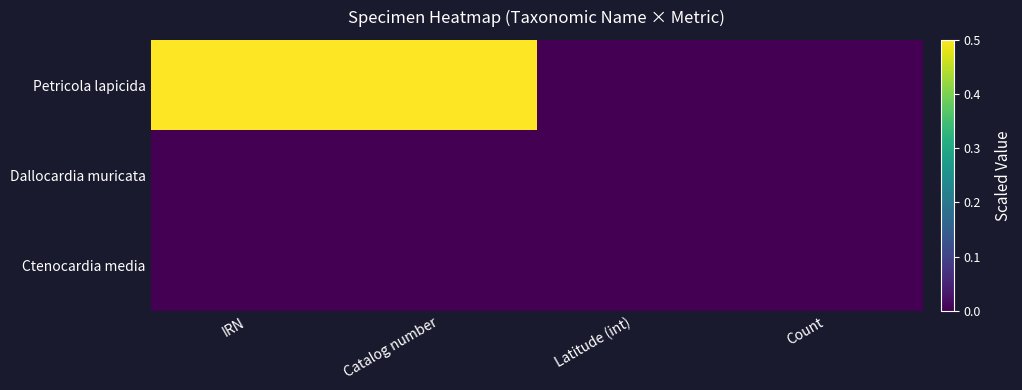

What is the total value across all series at IRN?

1.0